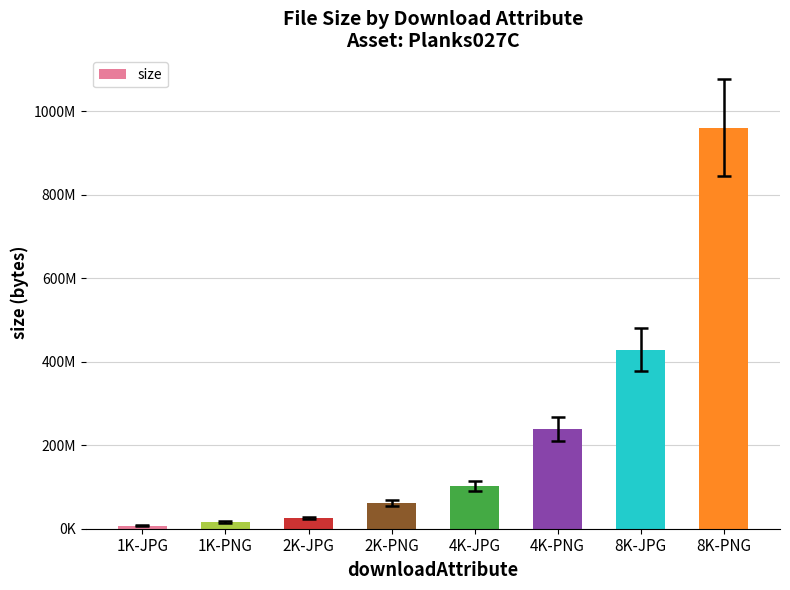

Which has a higher value, 8K-PNG or 4K-PNG?

8K-PNG